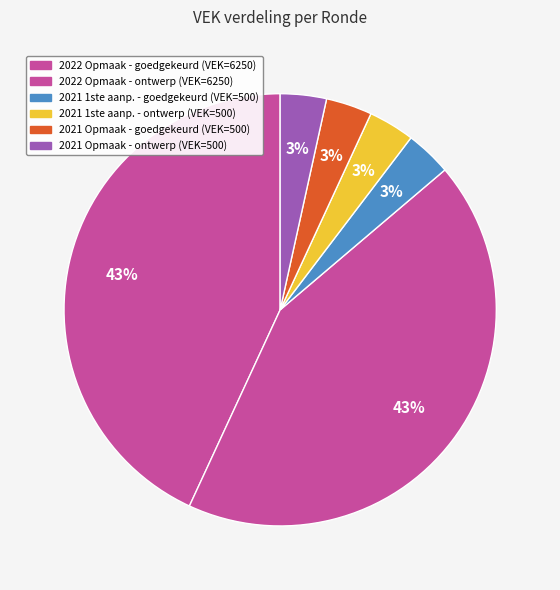

How many segments does this pie chart have?

6